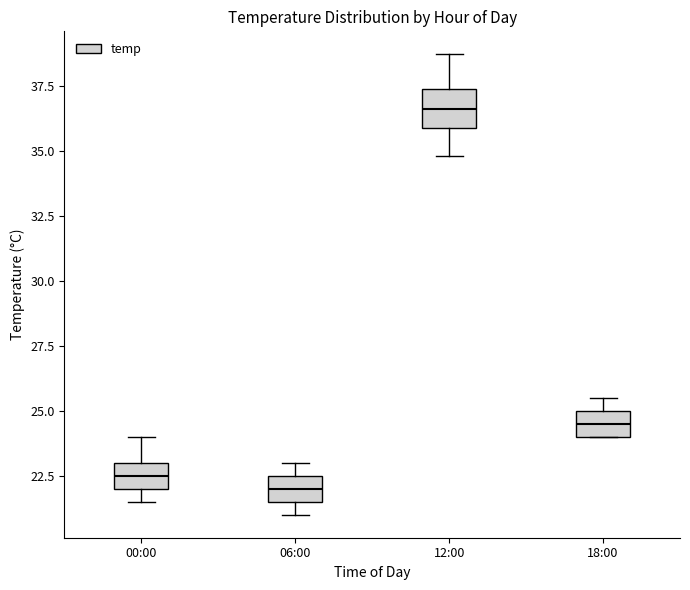

Reading left to right, transcribe this box plot: for each box, give where its median line is, the range the box spans, and where its two whiskers end, as read against the y-axis. The values are not printed on the chart, so give them approximately, as read against the axis.

00:00: median 22.5, box 22.0 to 23.0, whiskers 21.5 to 24.0
06:00: median 22.0, box 21.5 to 22.5, whiskers 21.0 to 23.0
12:00: median 36.5, box 36.0 to 37.5, whiskers 35.0 to 38.5
18:00: median 24.5, box 24.0 to 25.0, whiskers 24.0 to 25.5